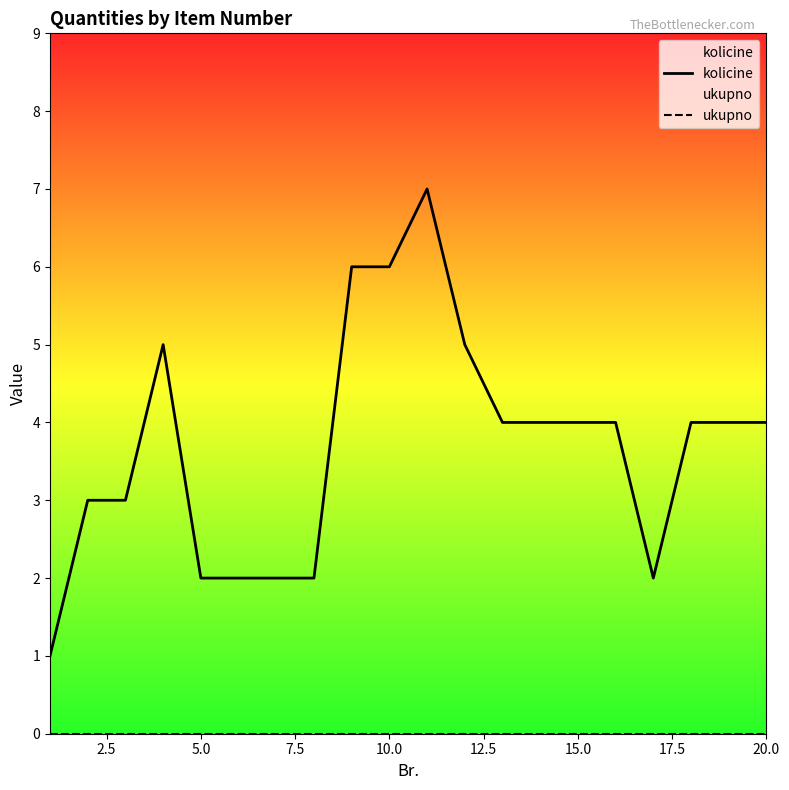

Is the value of ukupno at 10.0 greater than the value of kolicine at 2.5?

No